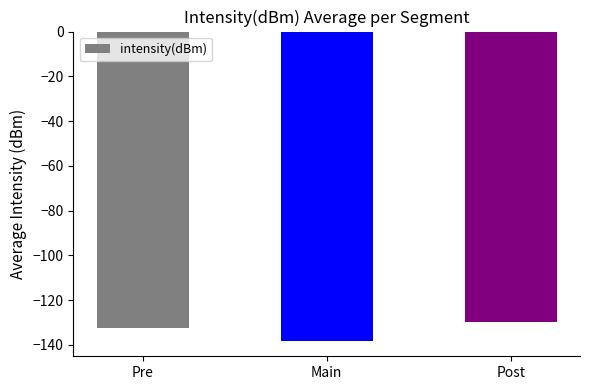

True or false: the data shows -187.9 at Pre.

False